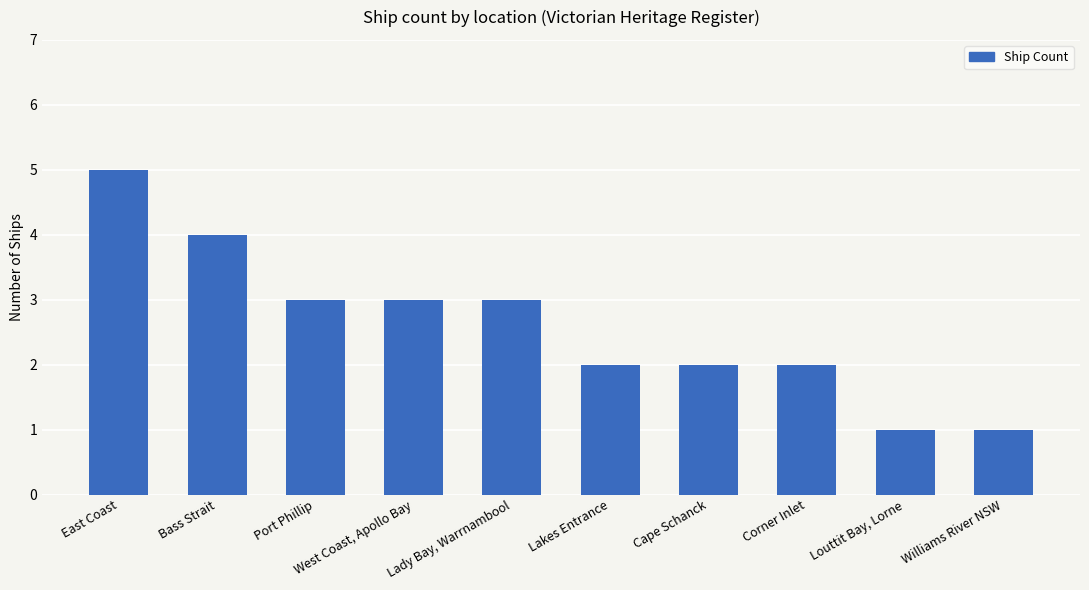

What is the label of the 2nd bar from the left?

Bass Strait